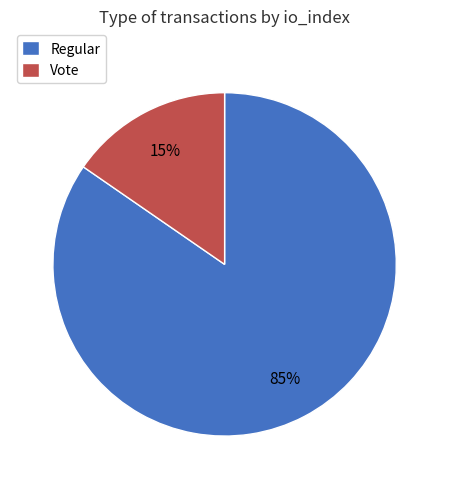

Which slice is the smallest?

Vote